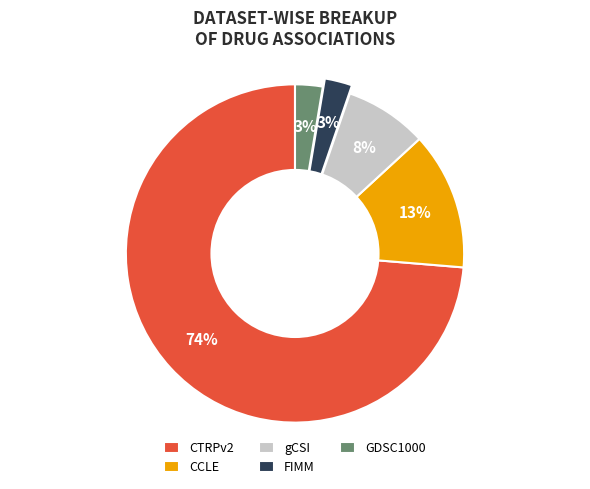

Which has a higher value, CCLE or CTRPv2?

CTRPv2